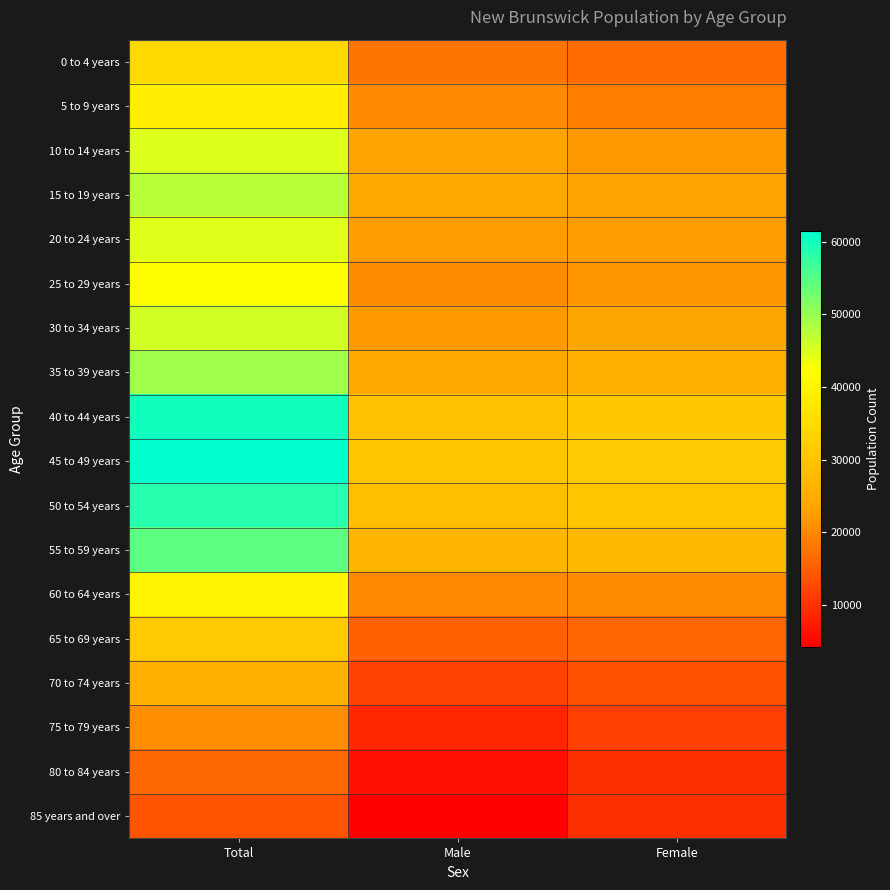

Reading right to left, transcribe all the data shown in this chart.

0 to 4 years: Female=16875	Male=17555	Total=34435
5 to 9 years: Female=18810	Male=20070	Total=38875
10 to 14 years: Female=21910	Male=23030	Total=44940
15 to 19 years: Female=23235	Male=24465	Total=47700
20 to 24 years: Female=22320	Male=22310	Total=44625
25 to 29 years: Female=21525	Male=20280	Total=41805
30 to 34 years: Female=23675	Male=22015	Total=45695
35 to 39 years: Female=25320	Male=24090	Total=49415
40 to 44 years: Female=30680	Male=29350	Total=60035
45 to 49 years: Female=31330	Male=30100	Total=61435
50 to 54 years: Female=29990	Male=28645	Total=58640
55 to 59 years: Female=27435	Male=27005	Total=54435
60 to 64 years: Female=20245	Male=20085	Total=40330
65 to 69 years: Female=15960	Male=15330	Total=31285
70 to 74 years: Female=13700	Male=11860	Total=25565
75 to 79 years: Female=11715	Male=8765	Total=20485
80 to 84 years: Female=9920	Male=6280	Total=16200
85 years and over: Female=9850	Male=4255	Total=14105